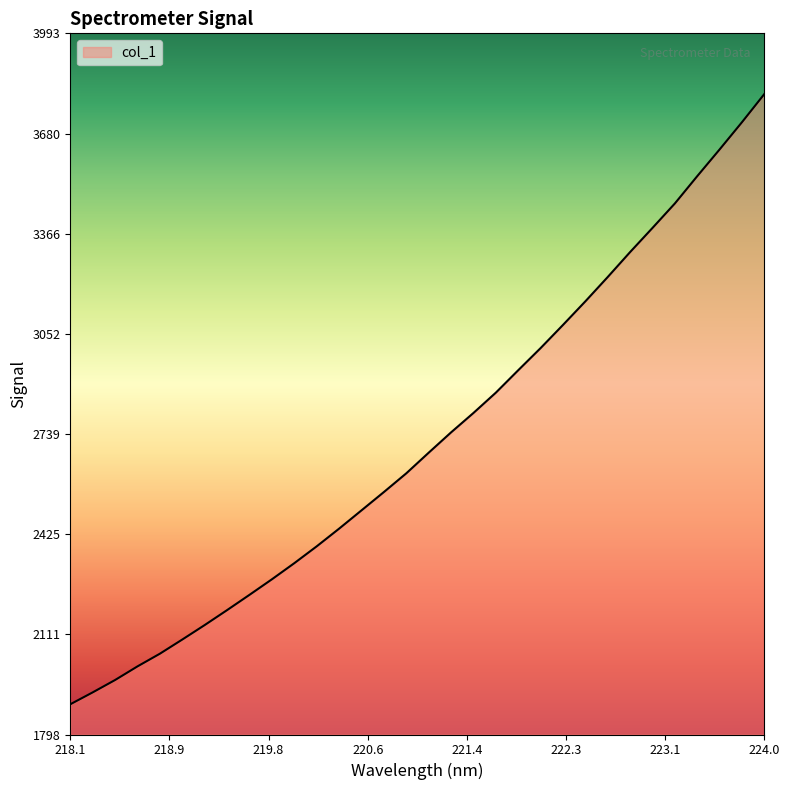

Does the chart display data point markers on the line(s)?

No